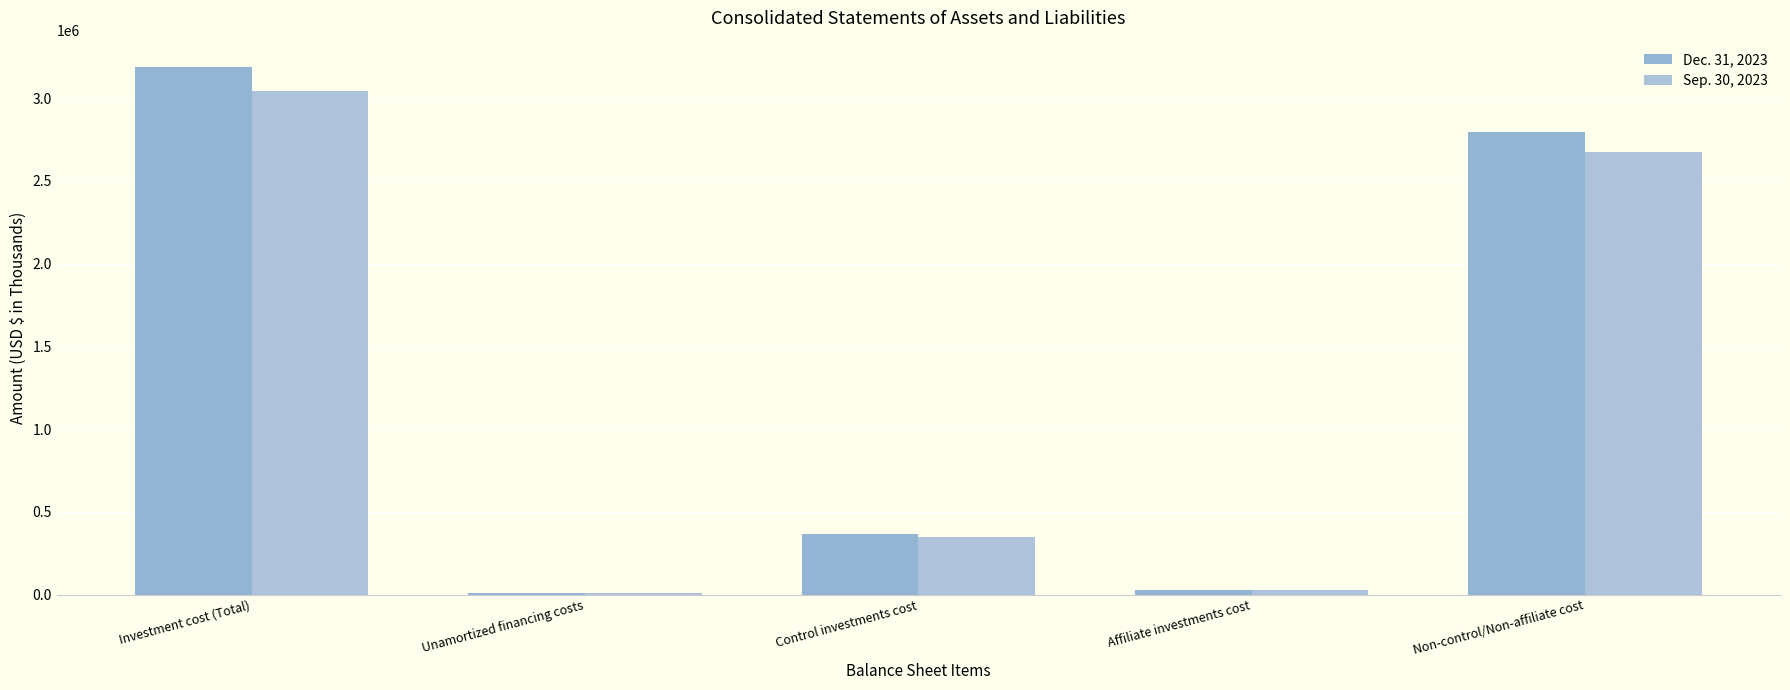

Count the number of categories in the chart.

5